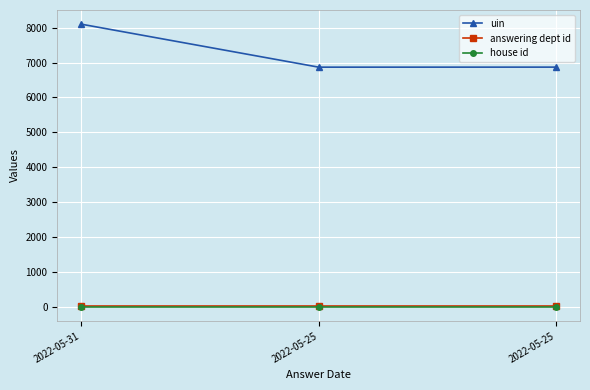

How many data points does each series have?

3